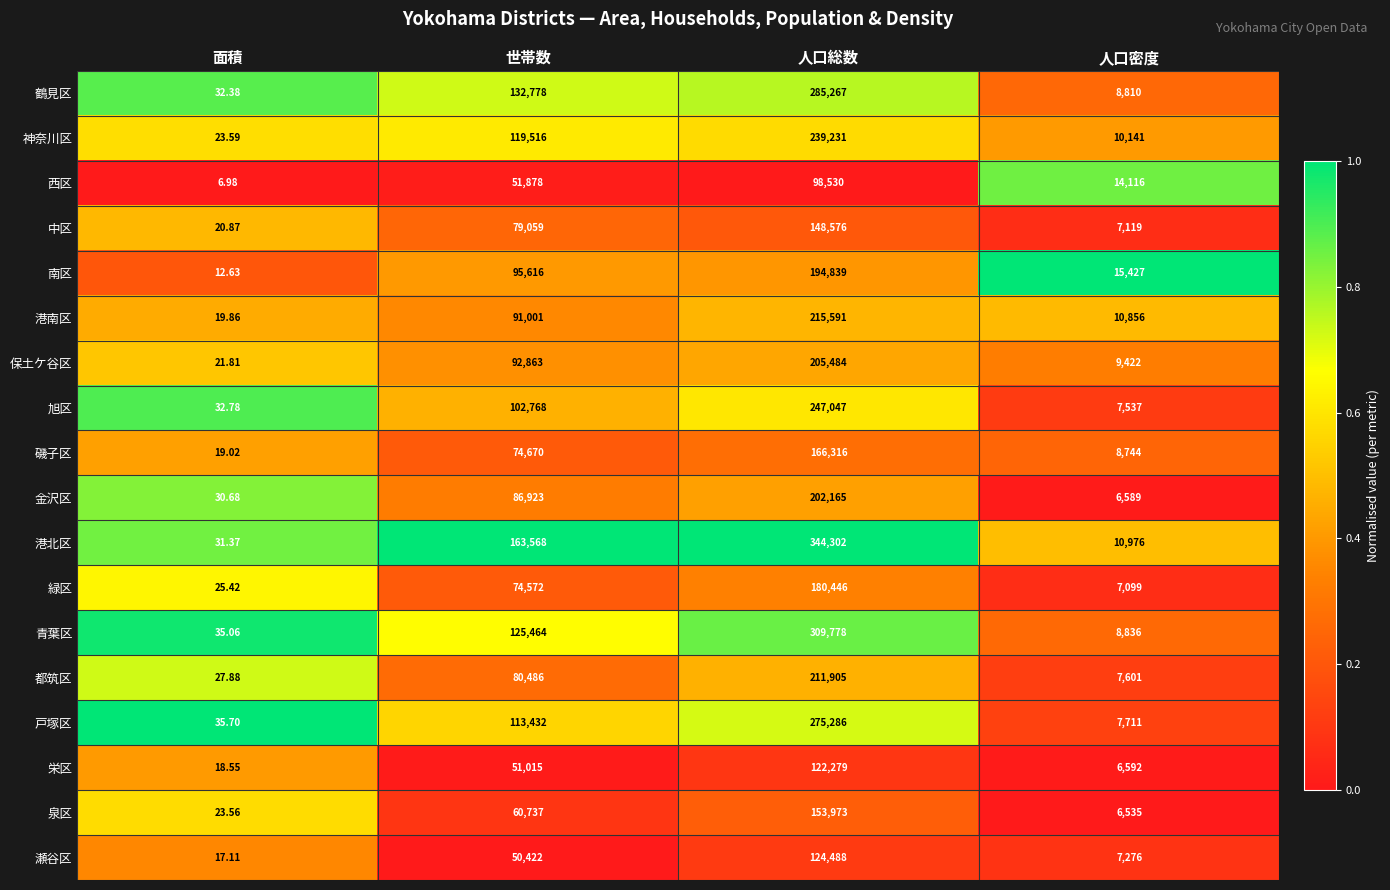

At which label does 栄区 reach its minimum?

面積